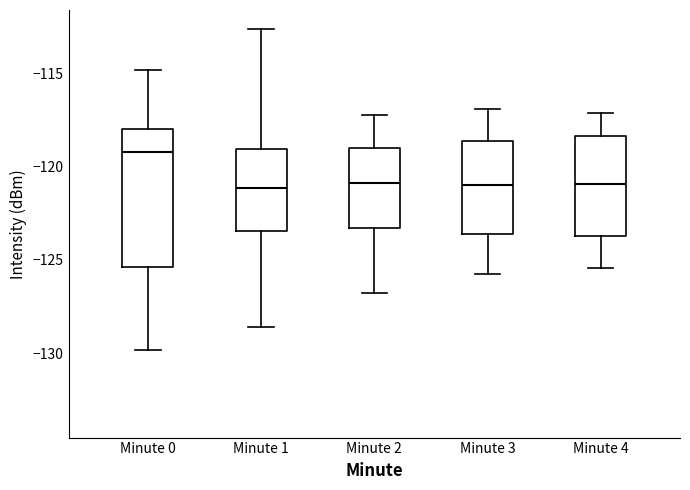

Which box is the tallest, from its lower edge to its upper edge?

Minute 0